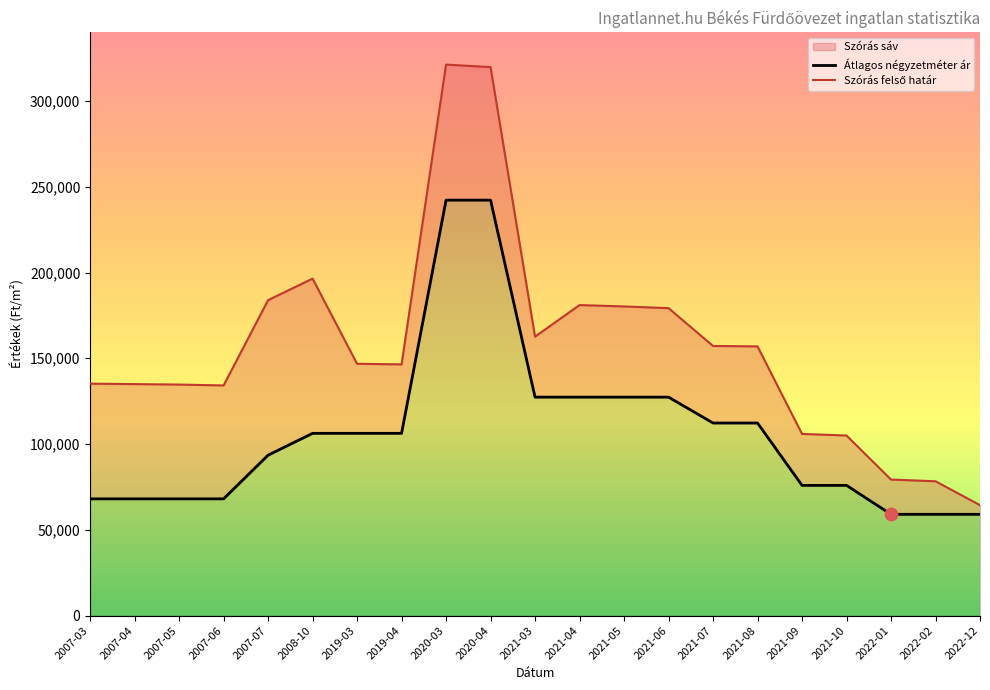

At how many categories does at least one series exceed 172808?

7